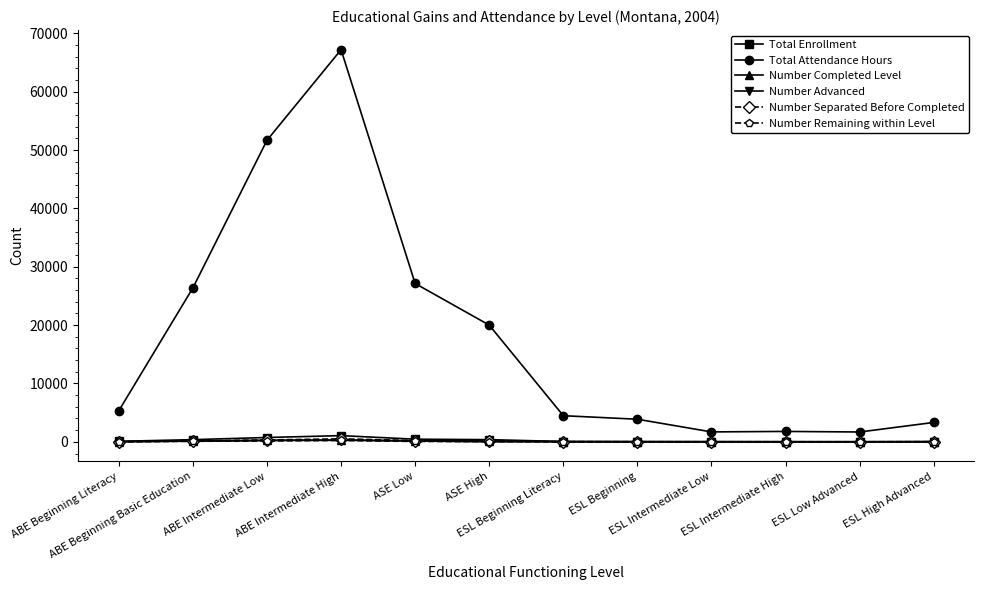

Which series has the largest total across all categories?

Total Attendance Hours